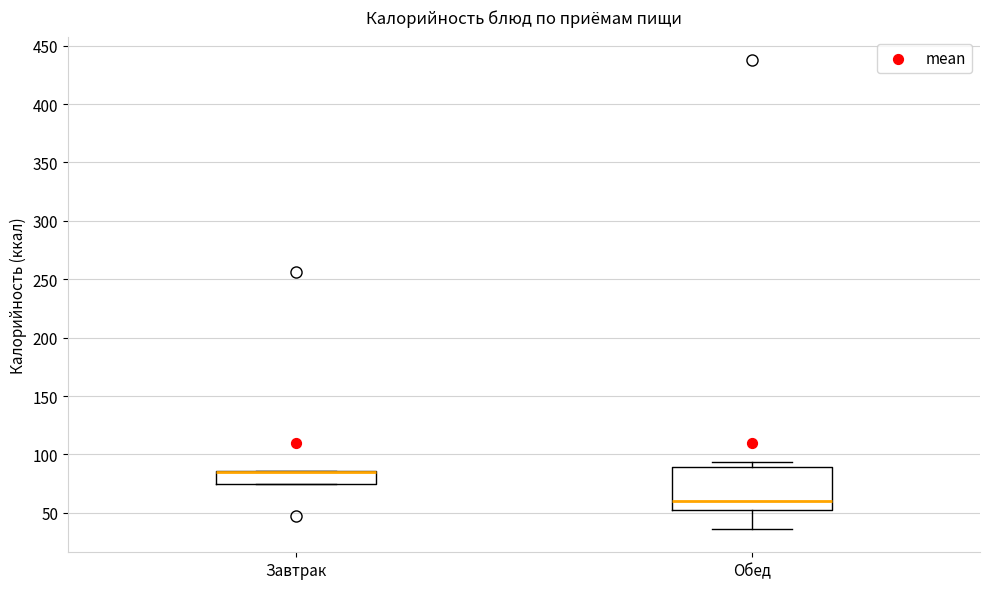

Reading left to right, read every box against the y-axis: the position of its median line, the range the box covers, and the ends of its whiskers. The values are not printed on the chart, so give them approximately, as read against the axis.

Завтрак: median 85 (drawn on the box's upper edge), box 75 to 85, whiskers 75 to 85
Обед: median 60, box 50 to 90, whiskers 35 to 95